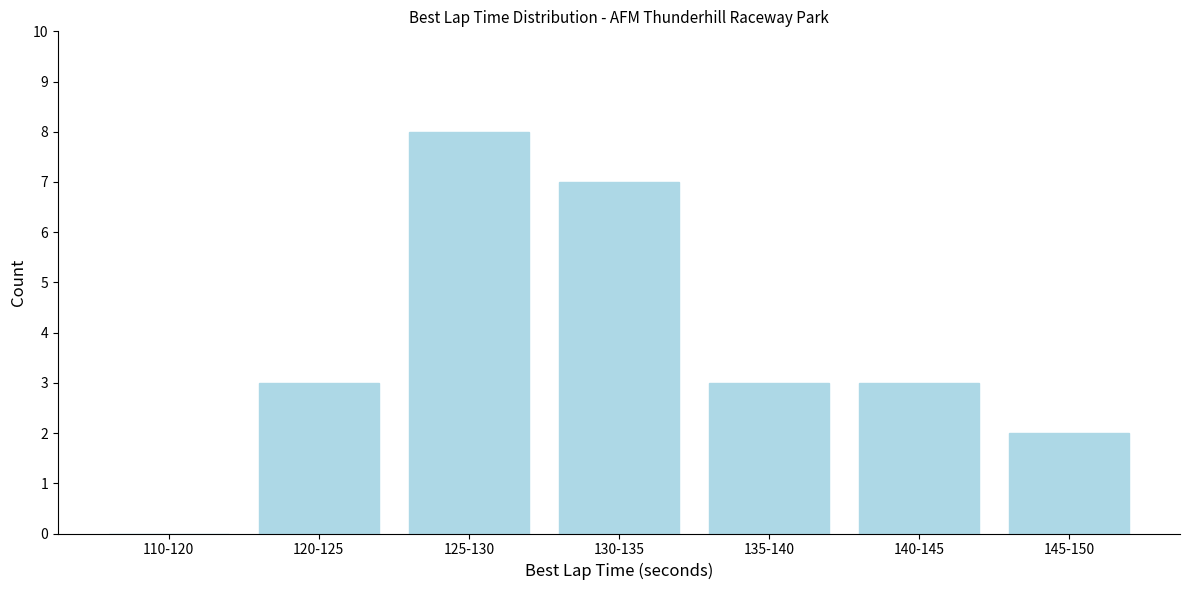

Reading left to right, what are all the values shown in this chart?

110-120=0	120-125=3	125-130=8	130-135=7	135-140=3	140-145=3	145-150=2